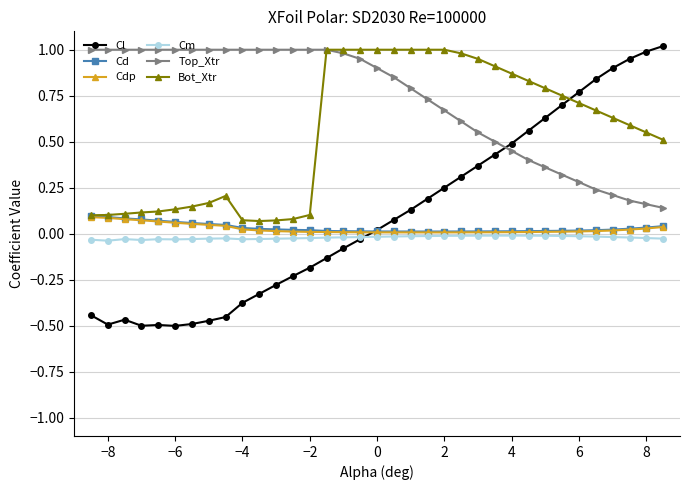

What is the value of the Top_Xtr point at the 5th from the left?

1.0